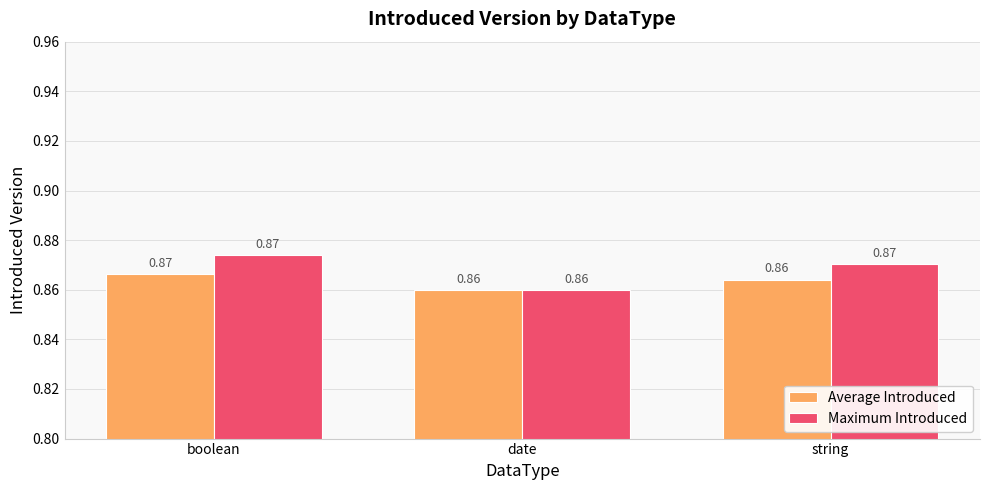

Does the chart contain stacked bars?

No